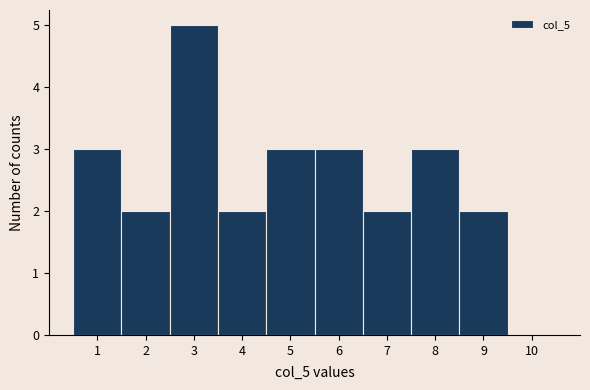

Which range on the x-axis has the tallest bar?

2.5 to 3.5